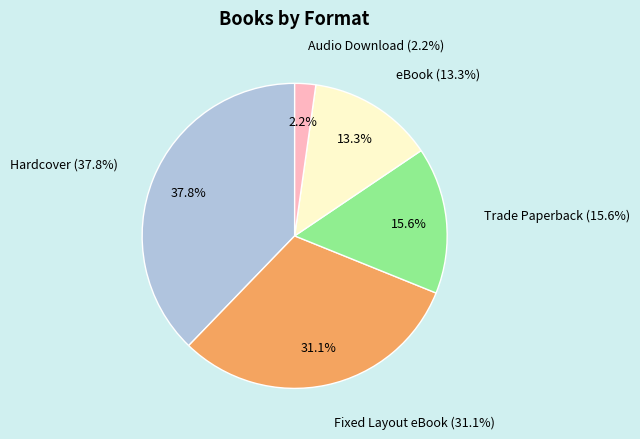

Does Hardcover represent more than half of the total?

No